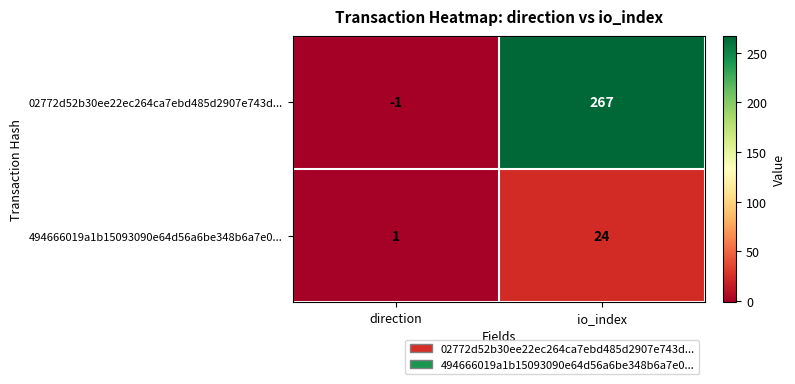

Count the number of categories in the chart.

2